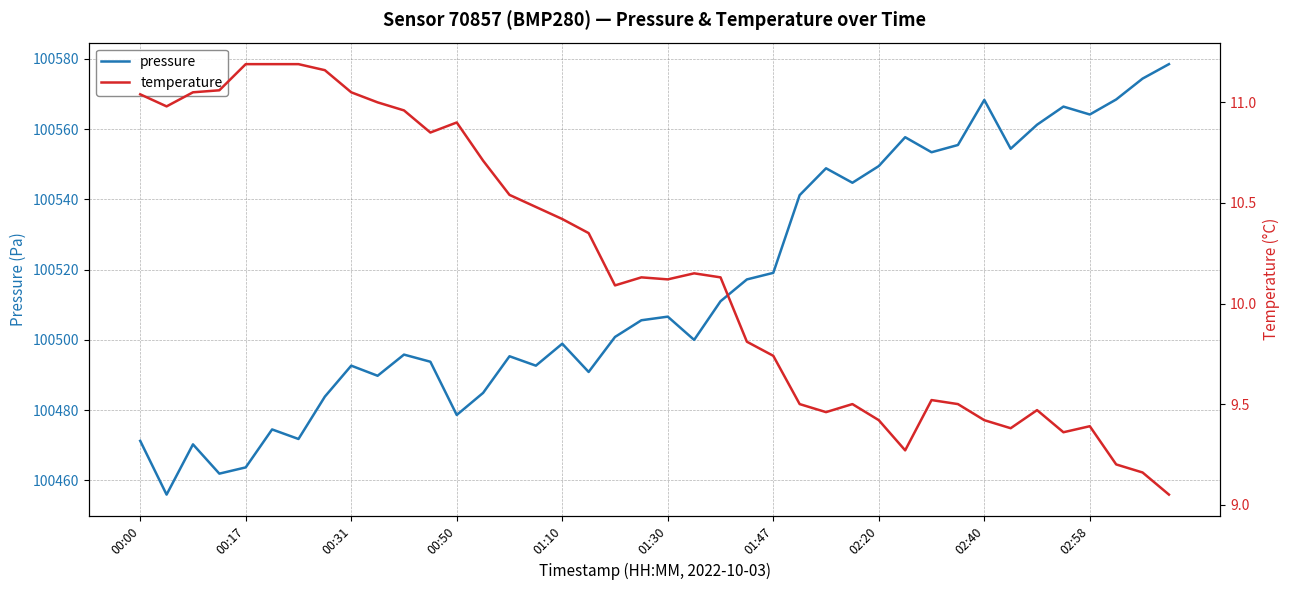

The value of pressure at 01:10 is 66059.5. True or false?

False